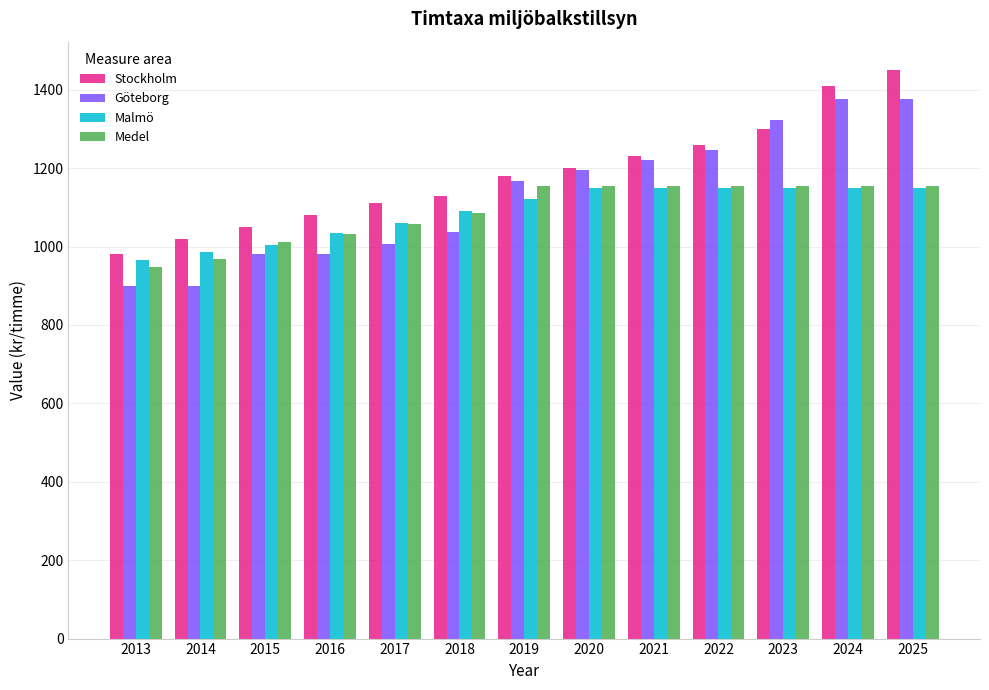

Reading left to right, extract all data points from this chart.

Stockholm: 980.0	1020.0	1050.0	1080.0	1110.0	1130.0	1180.0	1200.0	1230.0	1260.0	1300.0	1410.0	1450.0
Göteborg: 900.0	900.0	980.0	980.0	1006.0	1036.0	1166.0	1196.0	1221.0	1247.0	1322.0	1376.0	1376.0
Malmö: 965.0	985.0	1005.0	1035.0	1060.0	1090.0	1120.0	1150.0	1150.0	1150.0	1150.0	1150.0	1150.0
Medel: 948.3	968.3	1011.7	1031.7	1058.7	1085.3	1155.3	1155.3	1155.3	1155.3	1155.3	1155.3	1155.3